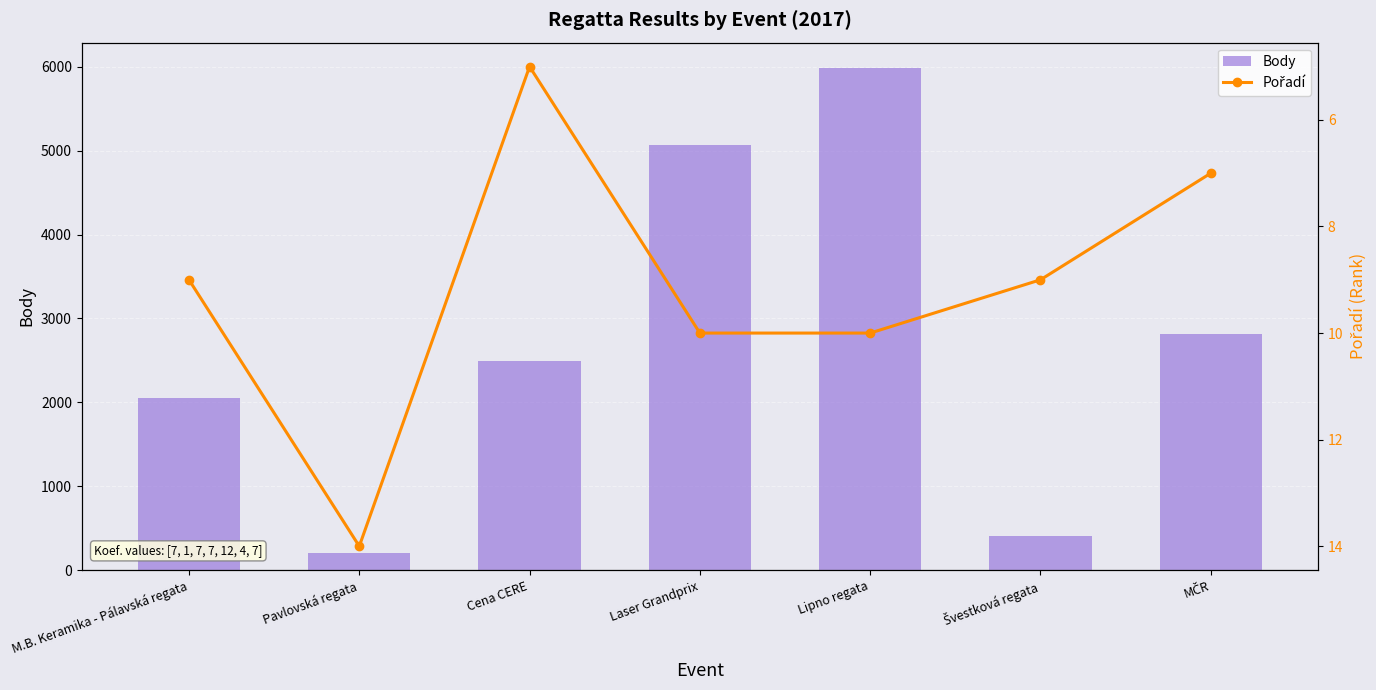

At how many categories does at least one series exceed 3706?

2